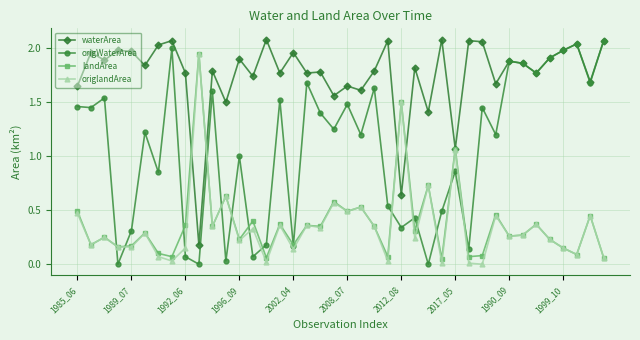

What are all the series names shown in the legend?

waterArea, origWaterArea, landArea, origlandArea